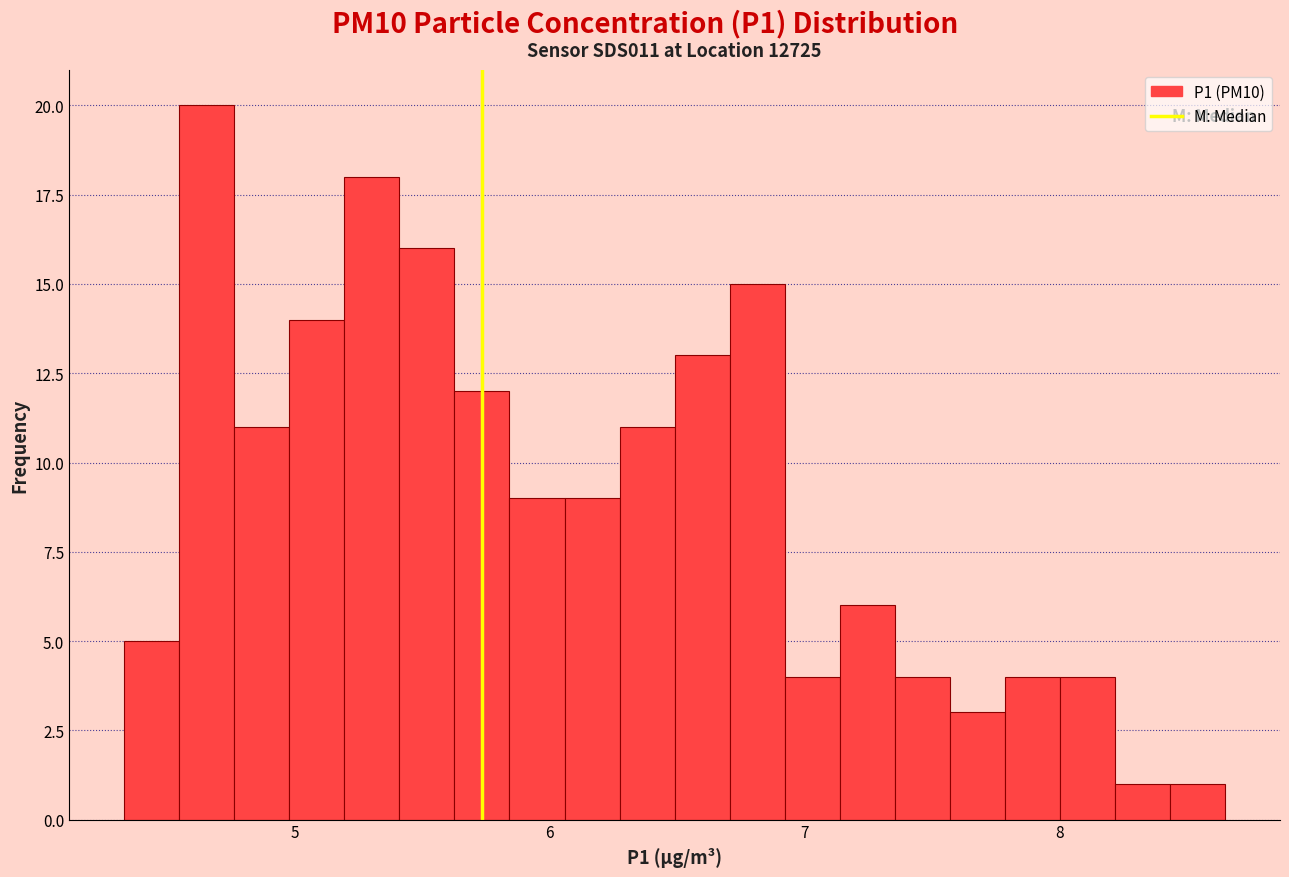

Around what value on the x-axis is the tallest bar? Give the approximate position of its centre, as read against the axis.

4.7